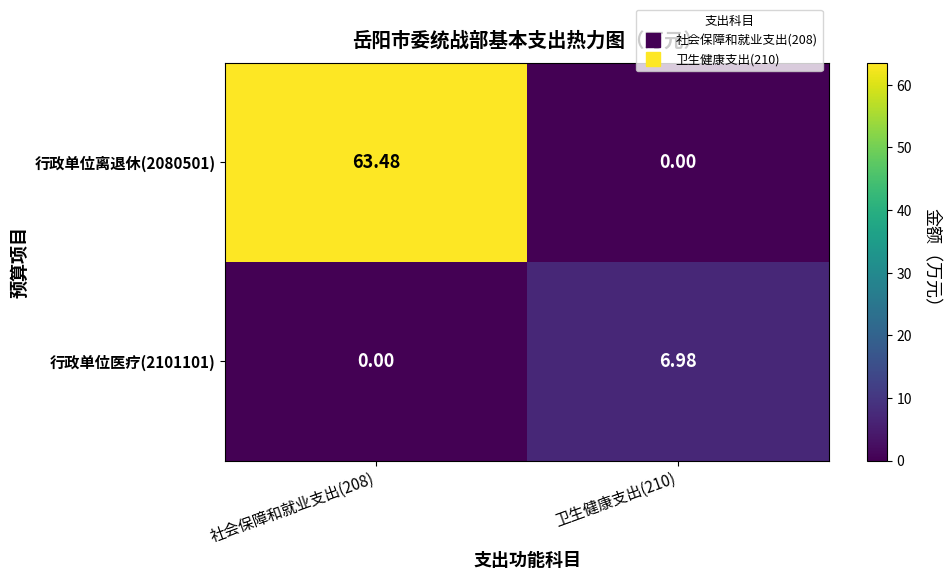

Is the value of 行政单位医疗(2101101) at 卫生健康支出(210) greater than the value of 行政单位离退休(2080501) at 卫生健康支出(210)?

Yes